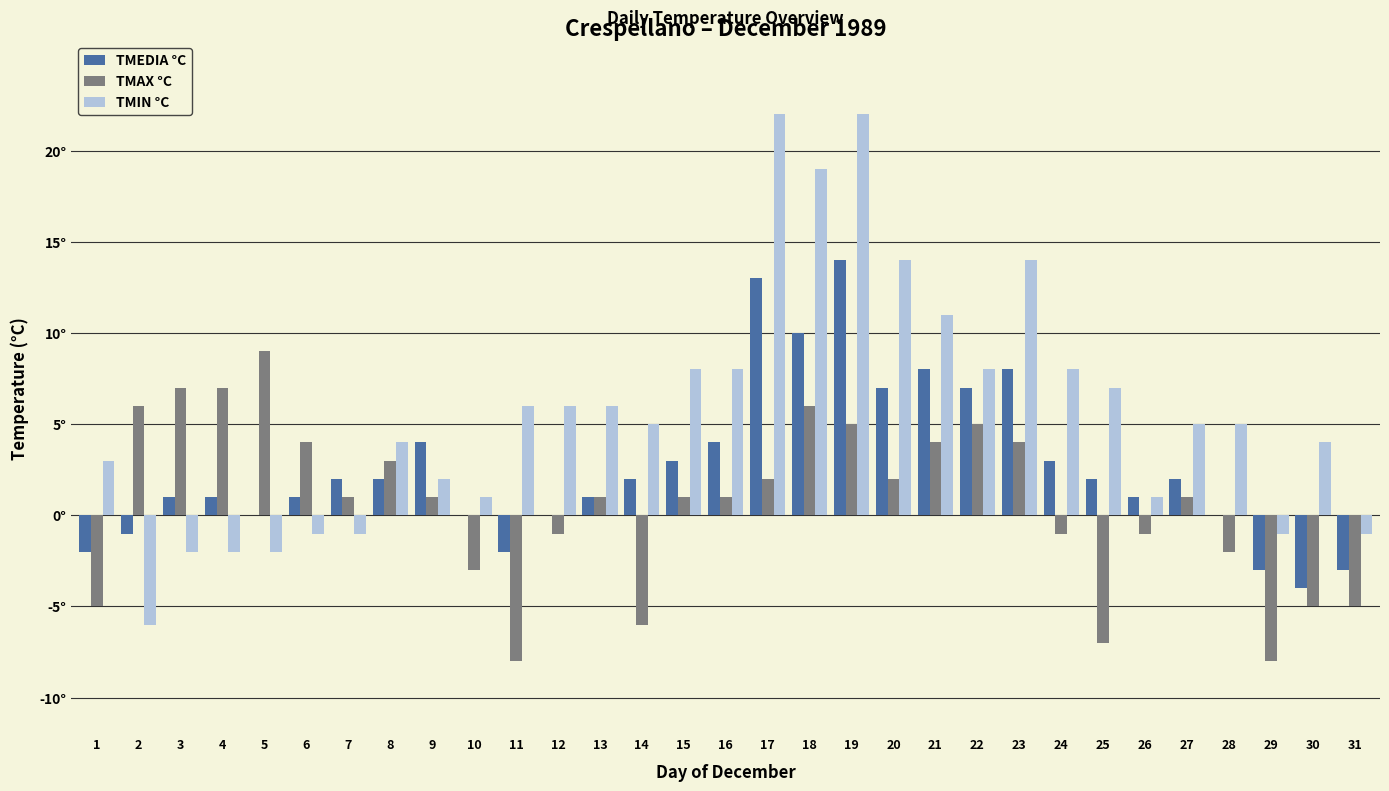

Between 20 and 8, which is larger?

20